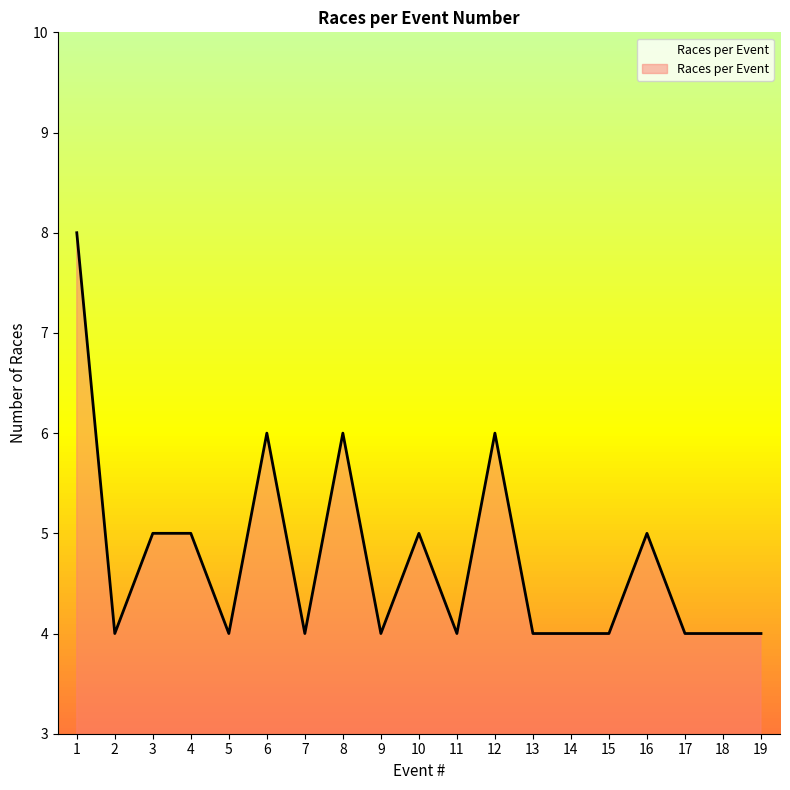

What is the ratio of the value at 7 to the value at 5?

1.0